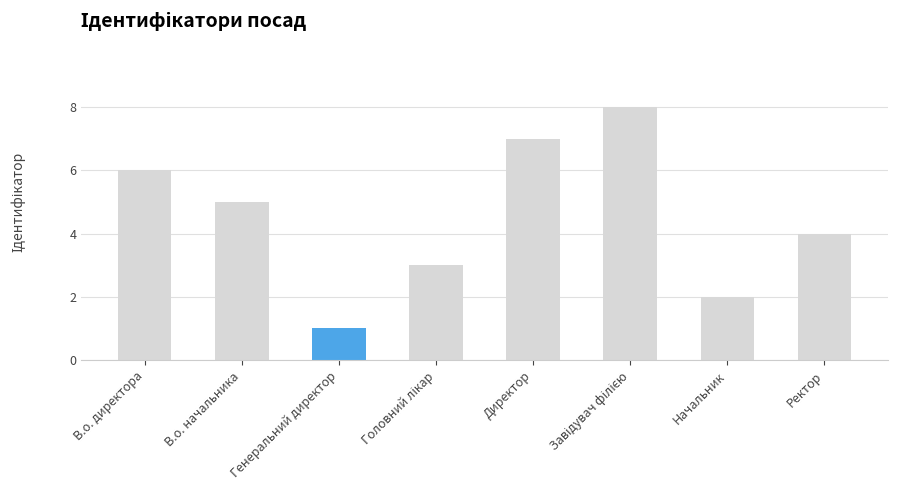

The chart shows a value of 4 at Ректор. True or false?

True